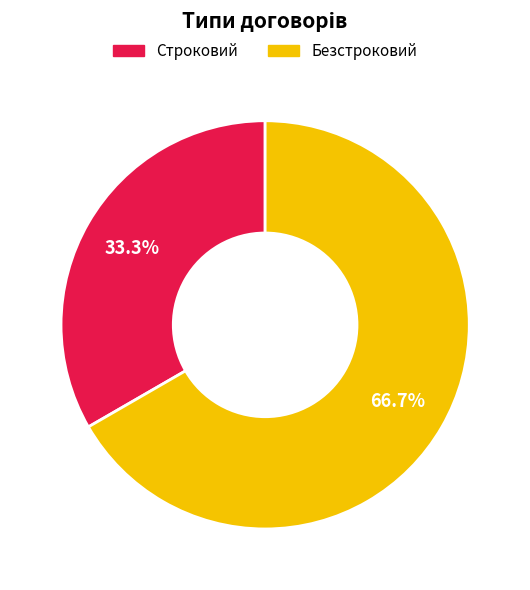

What portion of the pie excludes Строковий?

66.7%